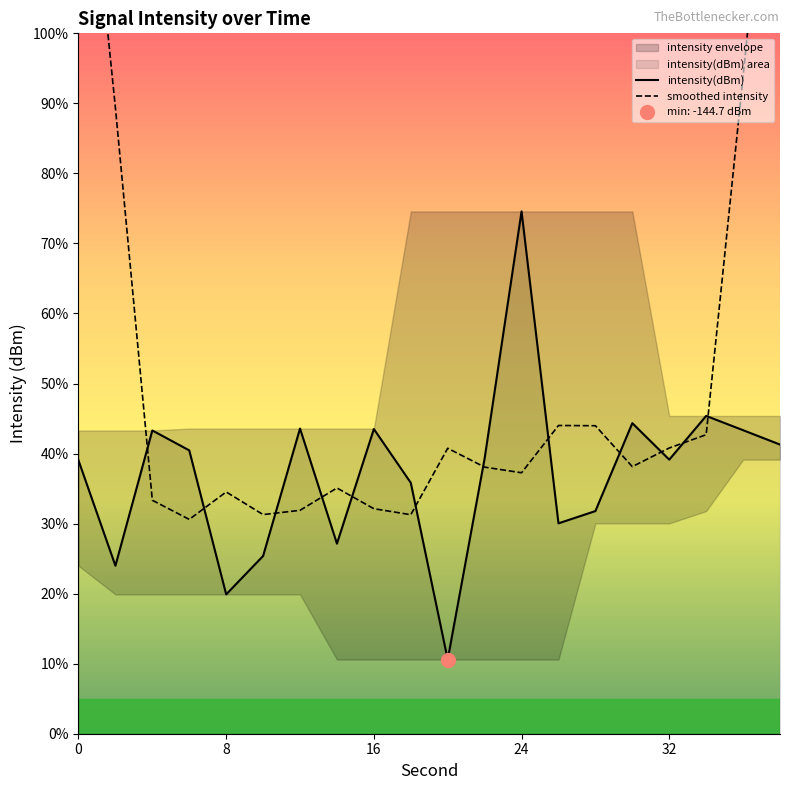

Is it true that intensity(dBm) equals -30.5 at 5?

False